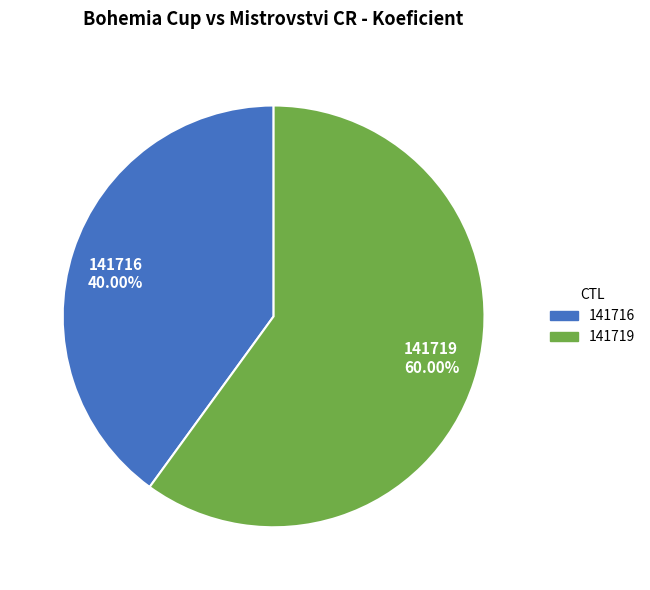

To the nearest percent, what is the difference between the 141719 and 141716 slice percentages?

20%